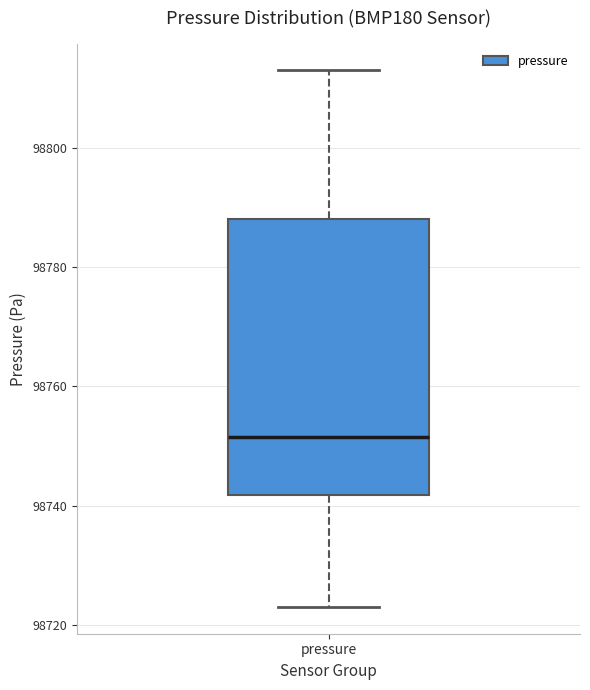

Where is the lower edge of the box for pressure on the y-axis? The values are not printed on the chart, so give them approximately, as read against the axis.

98742